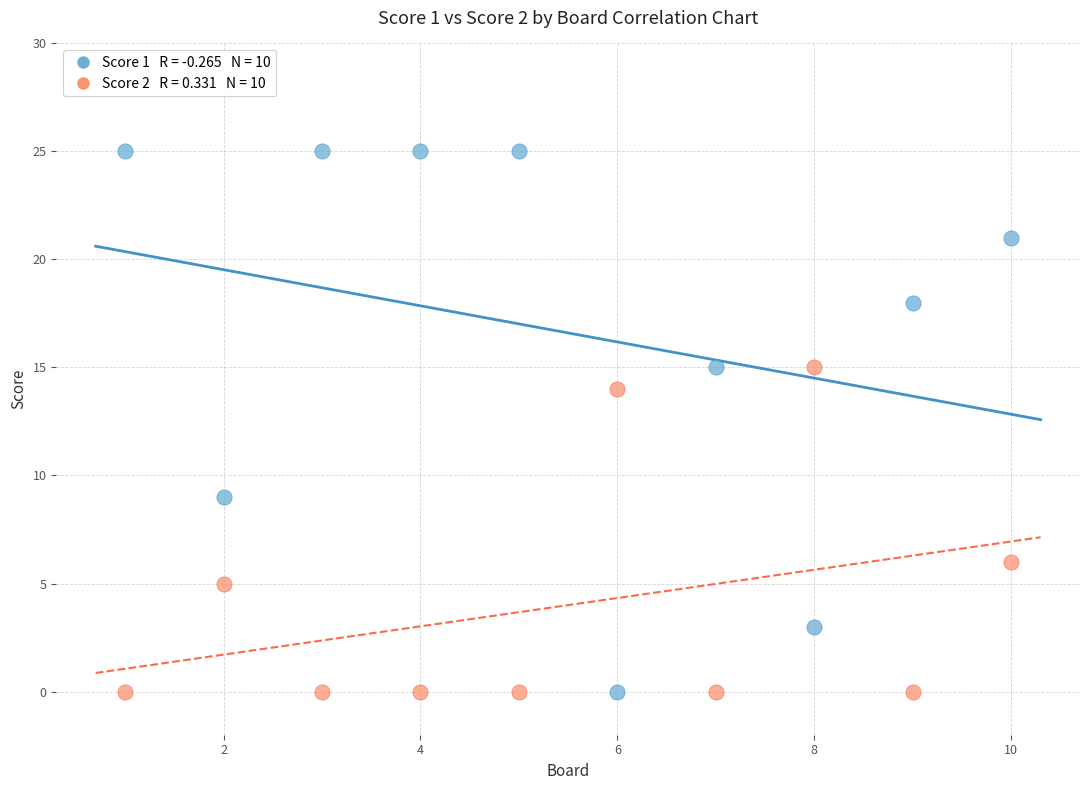

Across all data points, what is the range of Y values (max minus min)?

25